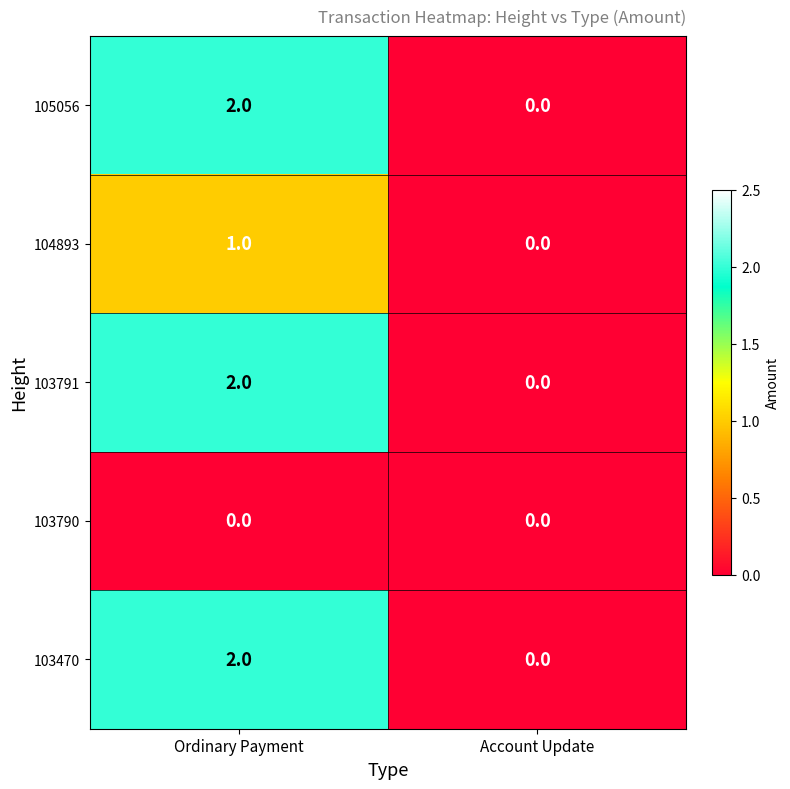

Is the value of 103791 at Account Update greater than the value of 105056 at Ordinary Payment?

No